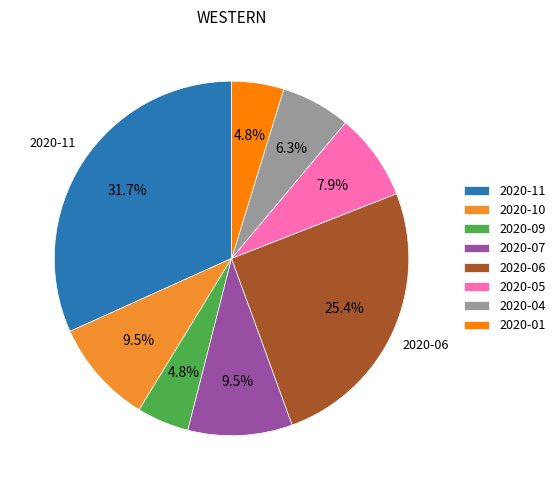

Approximately how many times larger is the value at 2020-10 compared to 2020-11?

0.3